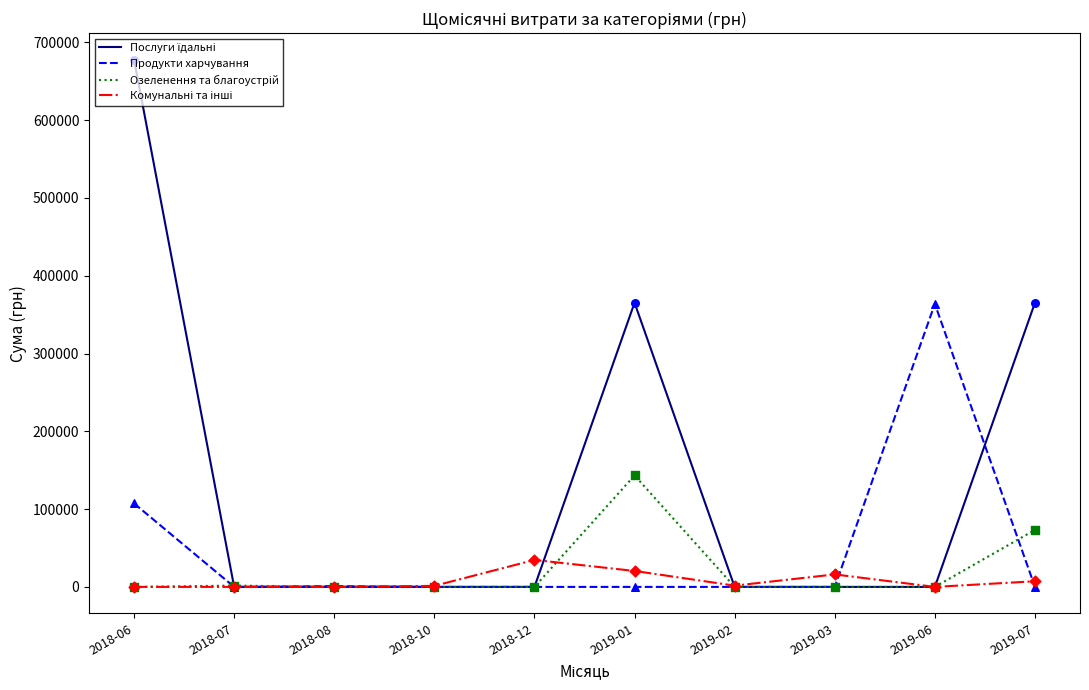

What is the total value across all series at 2018-08?

1000.0